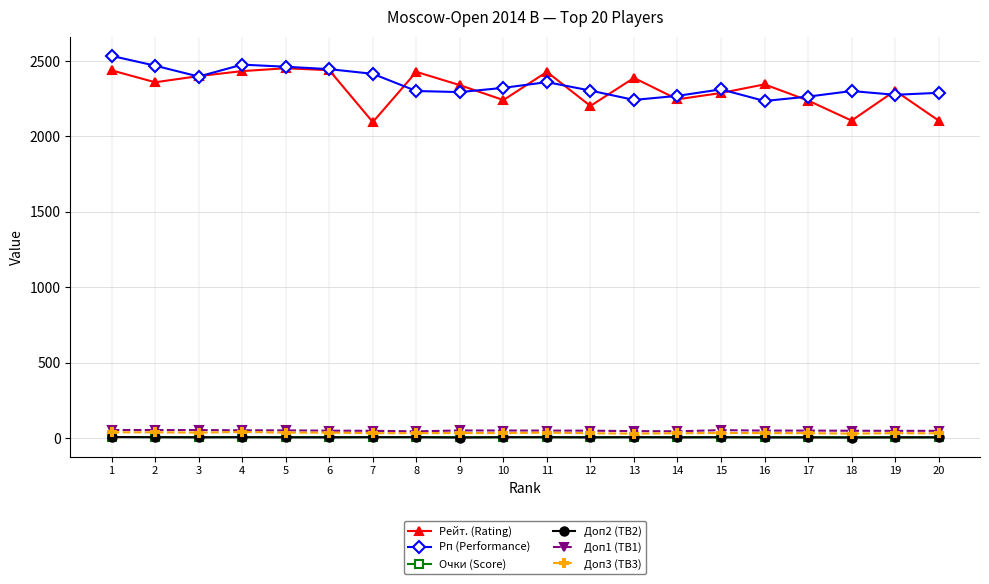

Is the value of Доп2 (TB2) at 5 greater than the value of Рейт. (Rating) at 9?

No